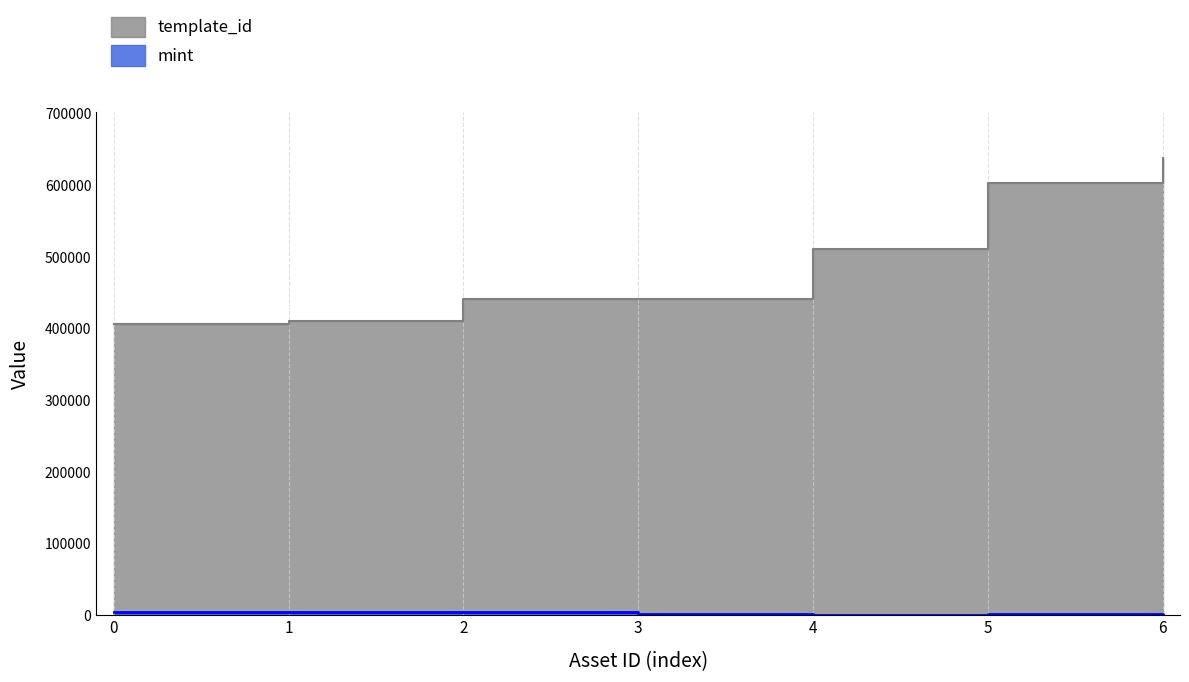

True or false: mint has more than 0 interior local peaks.

True